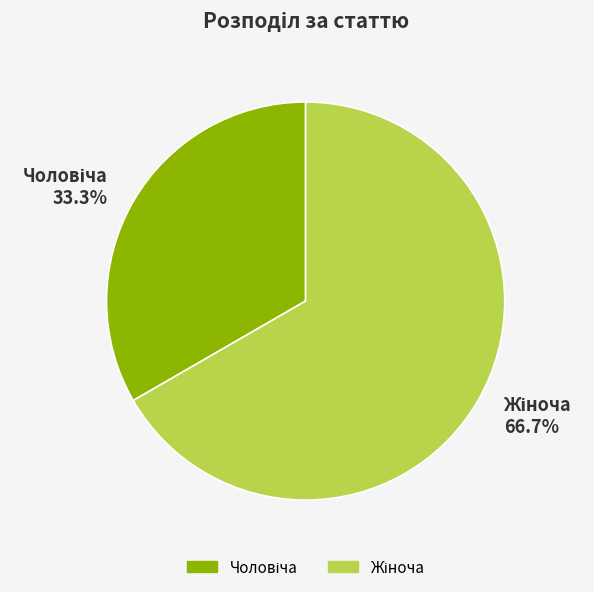

Is there a majority slice in this chart?

Yes